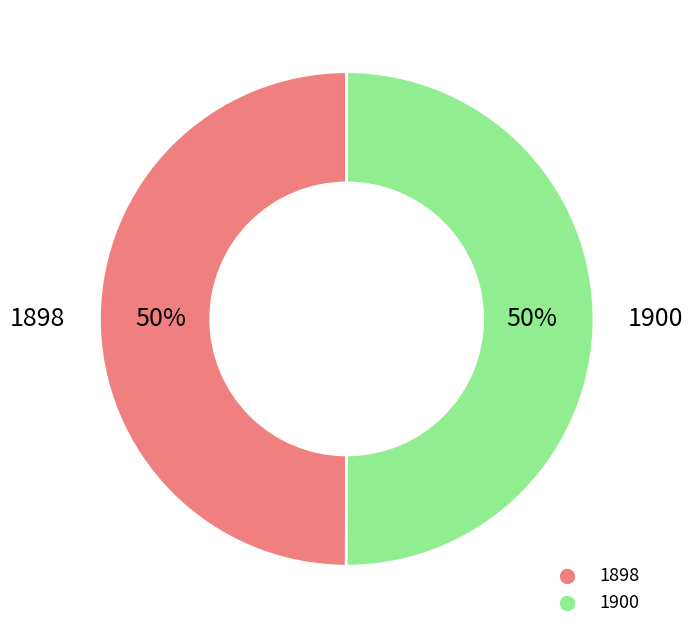

How many segments does this pie chart have?

2